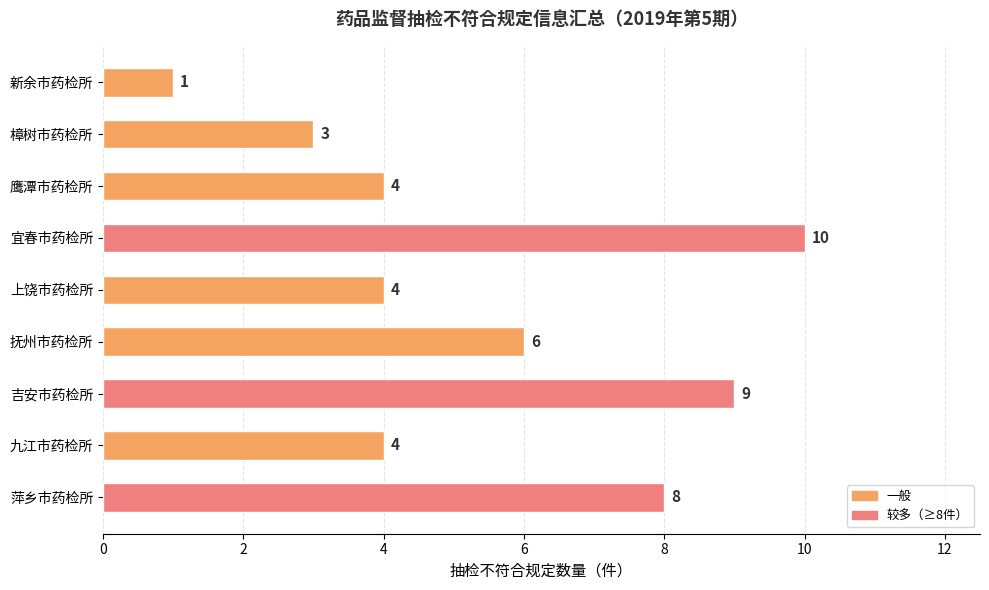

What is the sum of all values?

49